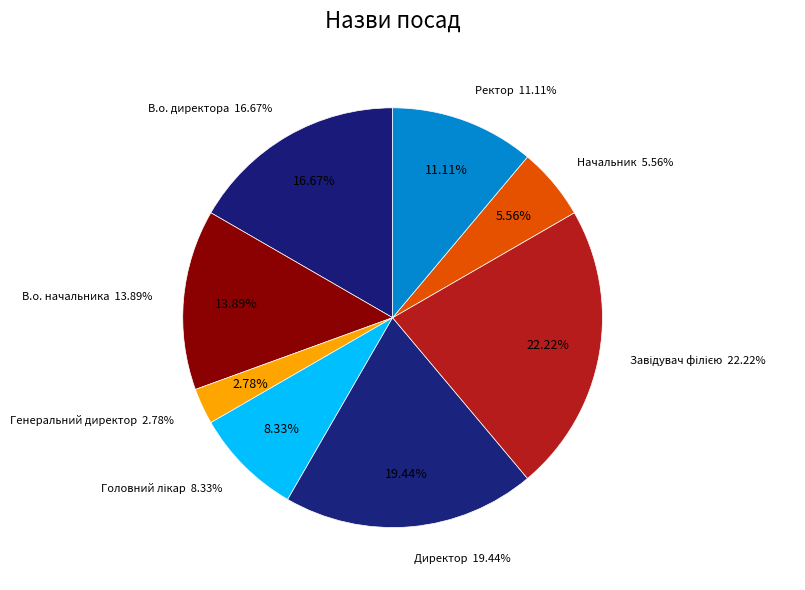

To the nearest percent, what is the combined percentage of Начальник and Ректор?

17%